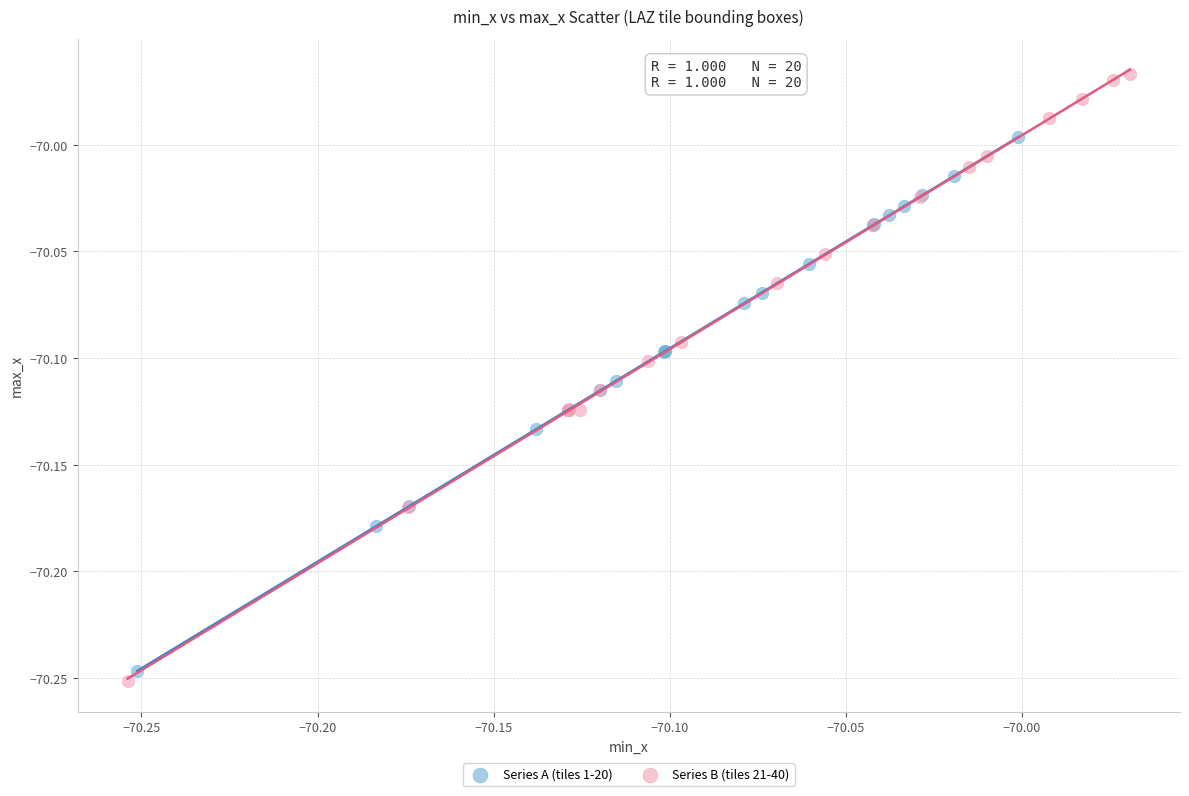

Which series has the largest Y range (max minus min)?

Series B (tiles 21-40)